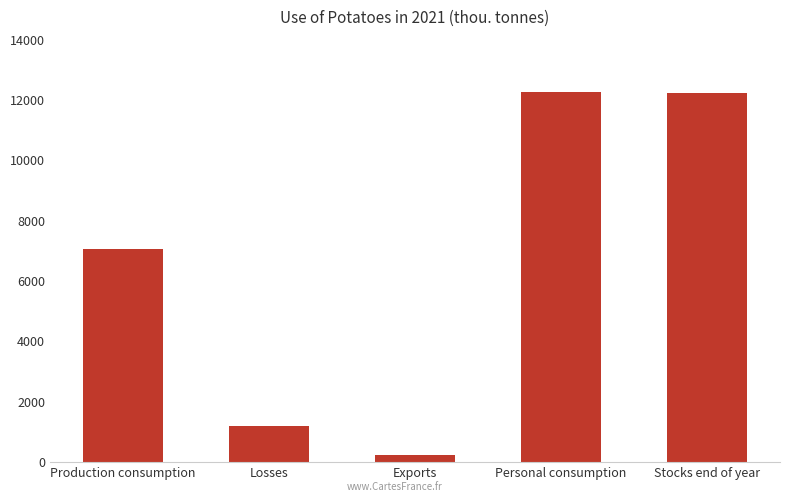

What is the smallest value displayed?

247